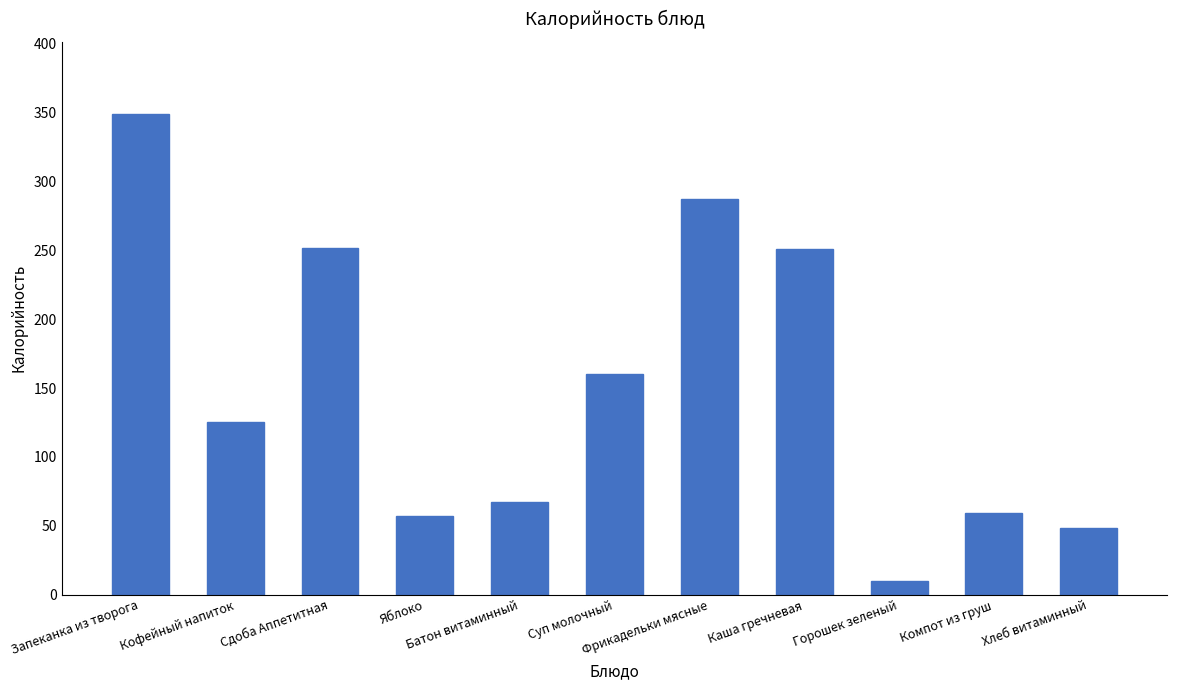

What is the value of the 11th bar from the left?

48.3